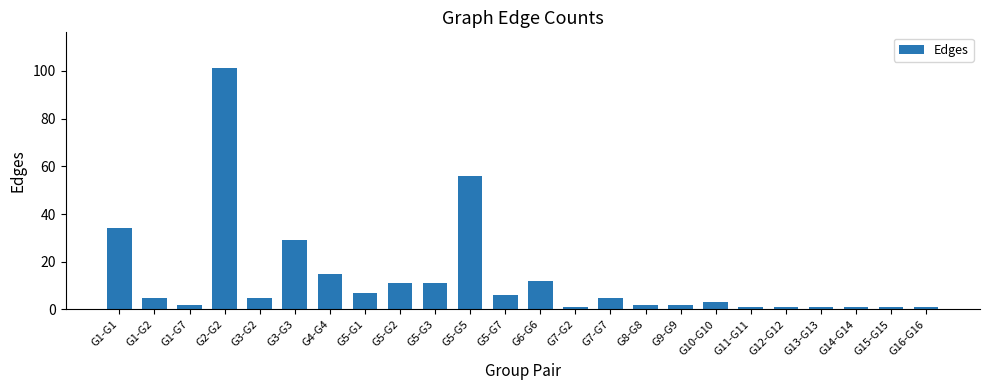

Where is the data nearest to the value 51?

G5-G5